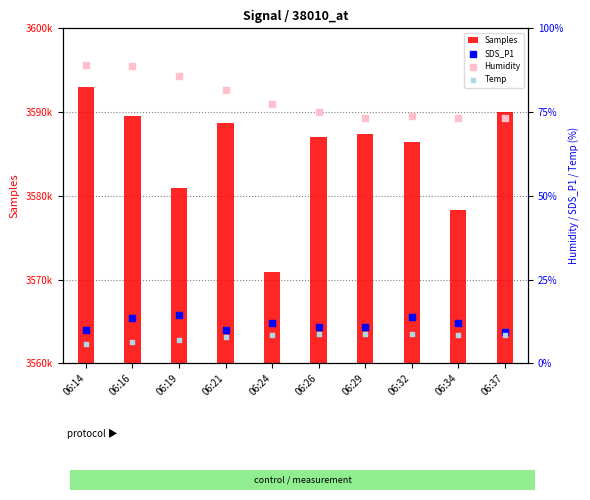

Which series contains the highest Y value?

Samples